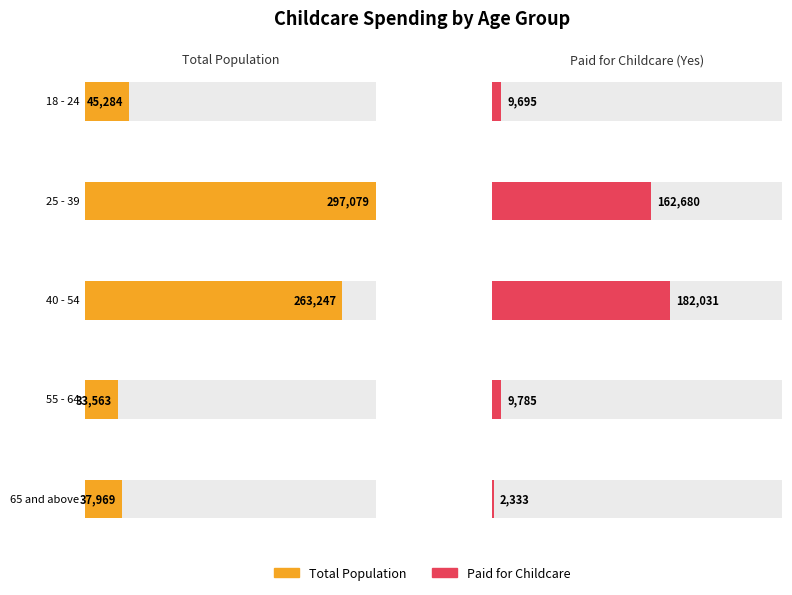

How many data points does each series have?

5